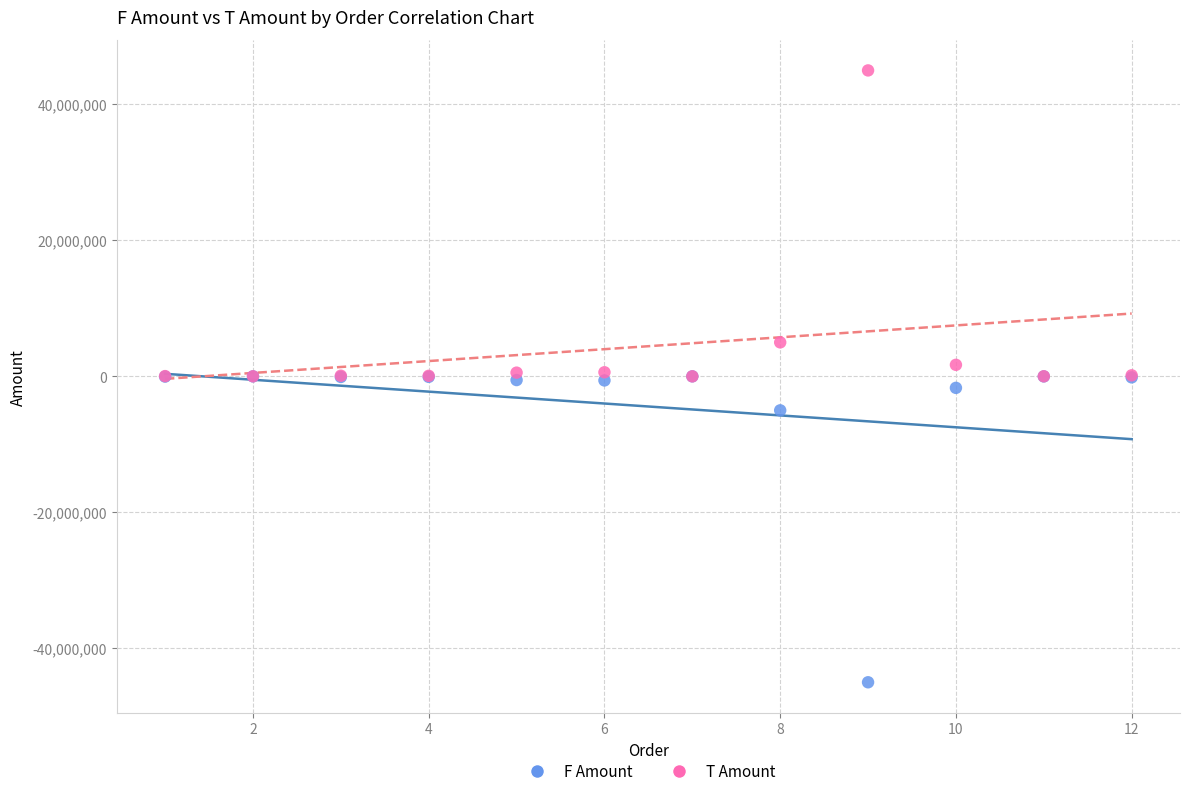

Which series reaches the maximum Y coordinate?

T Amount